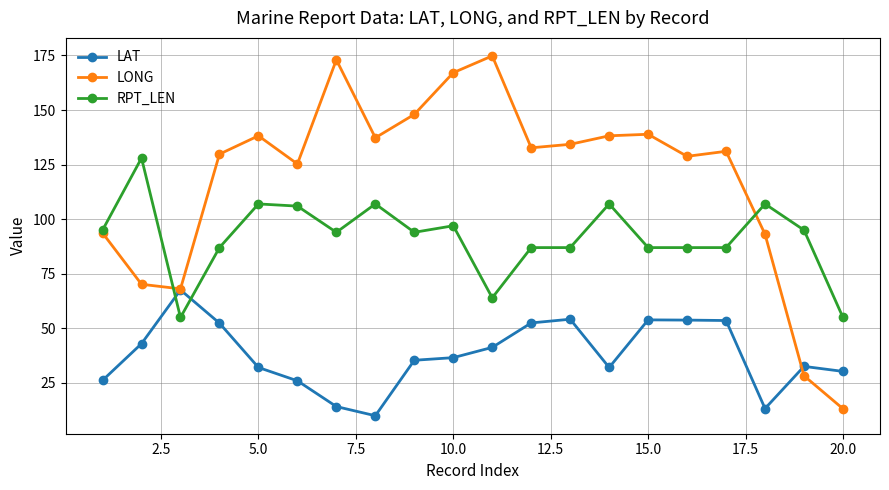

List the series in order of their peak value, highest first.

LONG, RPT_LEN, LAT